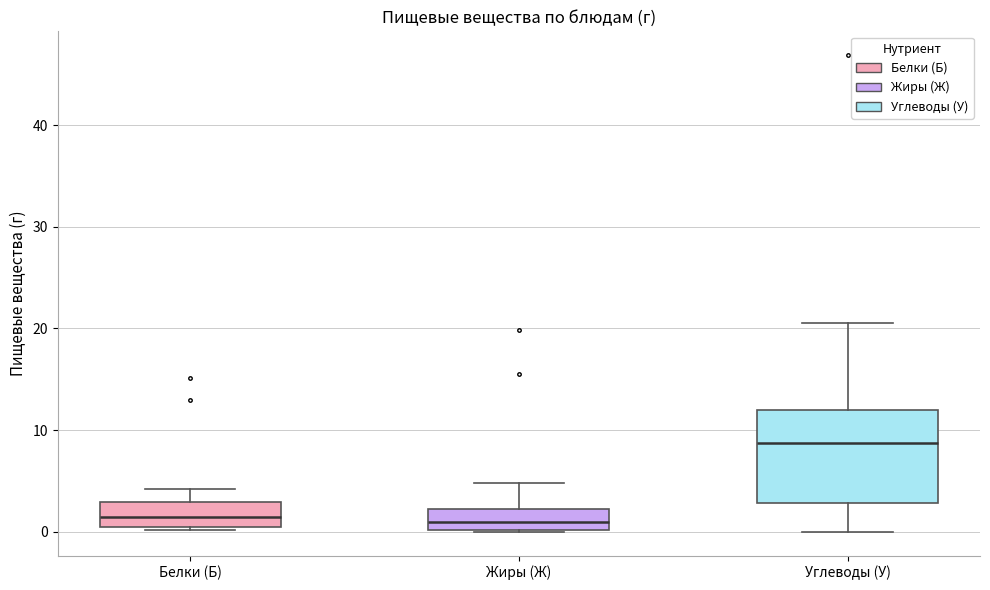

Which box is the tallest, from its lower edge to its upper edge?

Углеводы (У)